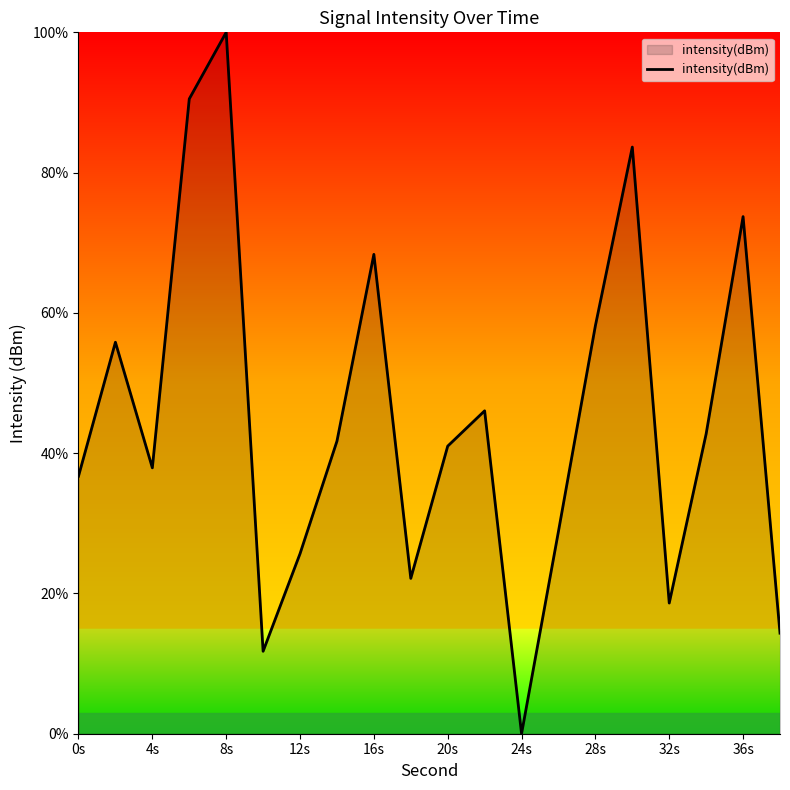

Reading left to right, list all the values displayed in this chart.

36.7	55.8	37.9	90.5	100.0	11.8	25.7	41.7	68.3	22.1	41.0	46.0	0.0	28.9	58.2	83.6	18.6	42.8	73.7	14.3